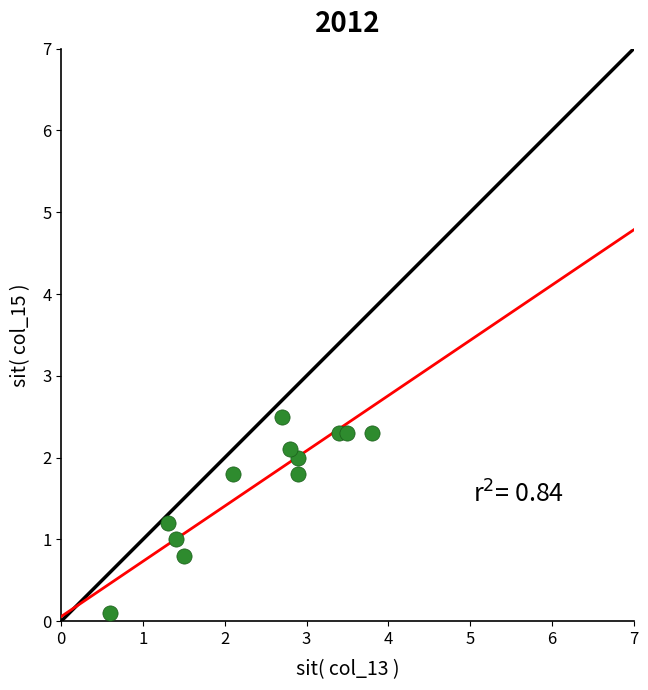

What is the average Y value?

1.7